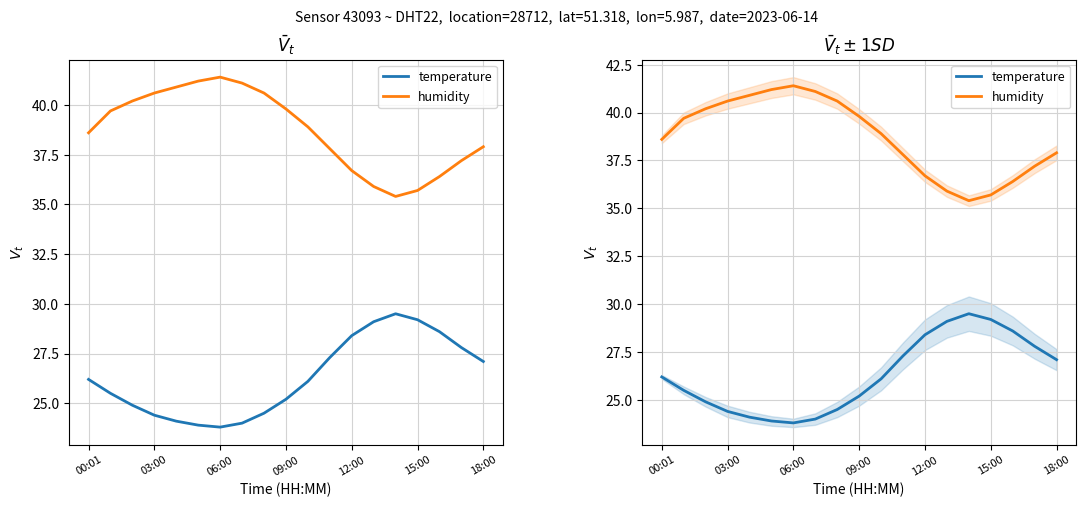

Reading right to left, extract all data points from this chart.

temperature: 27.1	27.8	28.6	29.2	29.5	29.1	28.4	27.3	26.1	25.2	24.5	24.0	23.8	23.9	24.1	24.4	24.9	25.5	26.2
humidity: 37.9	37.2	36.4	35.7	35.4	35.9	36.7	37.8	38.9	39.8	40.6	41.1	41.4	41.2	40.9	40.6	40.2	39.7	38.6